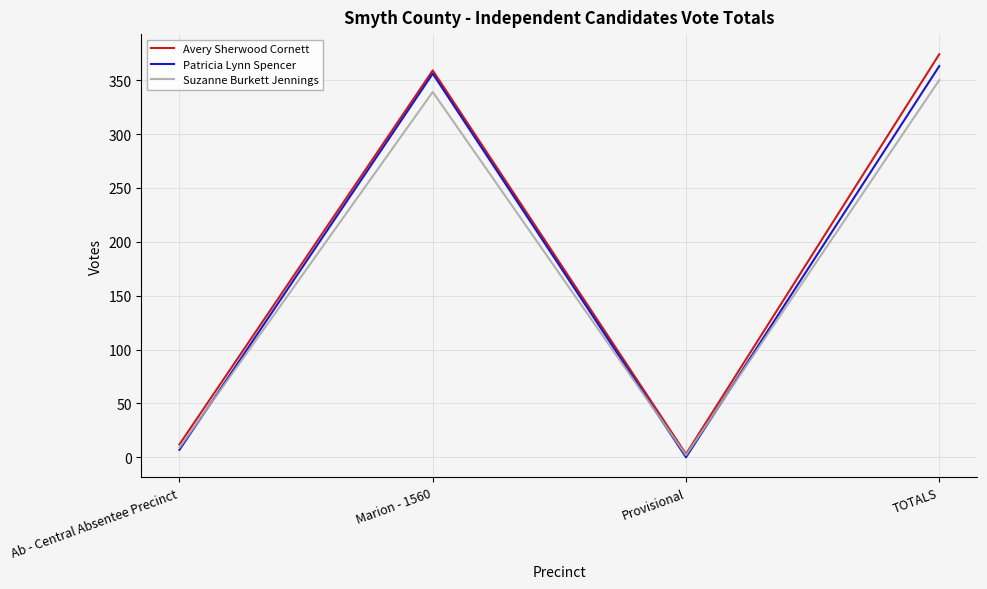

Which series has the widest spread of values?

Avery Sherwood Cornett